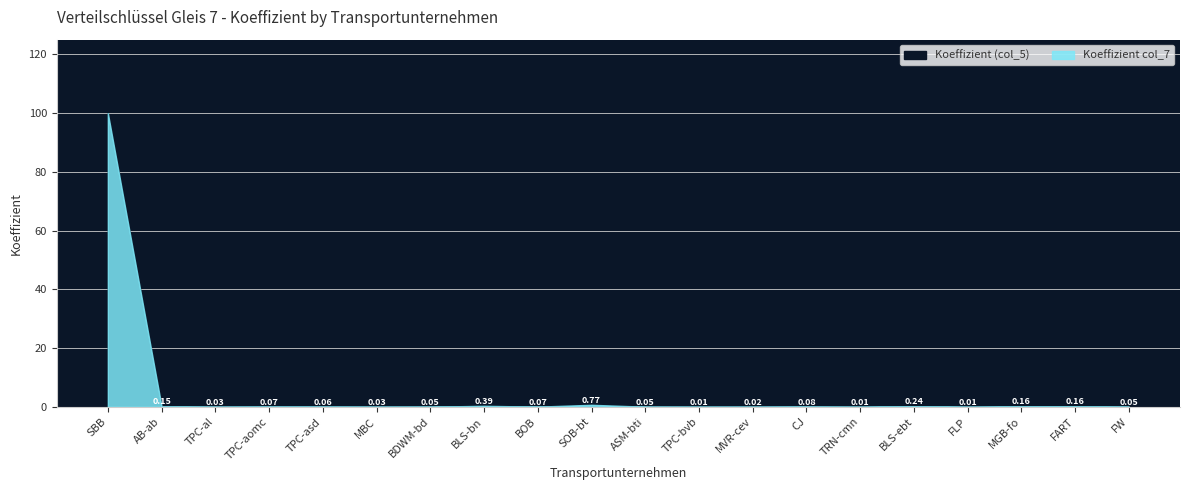

What is the maximum value shown in the chart?

100.0